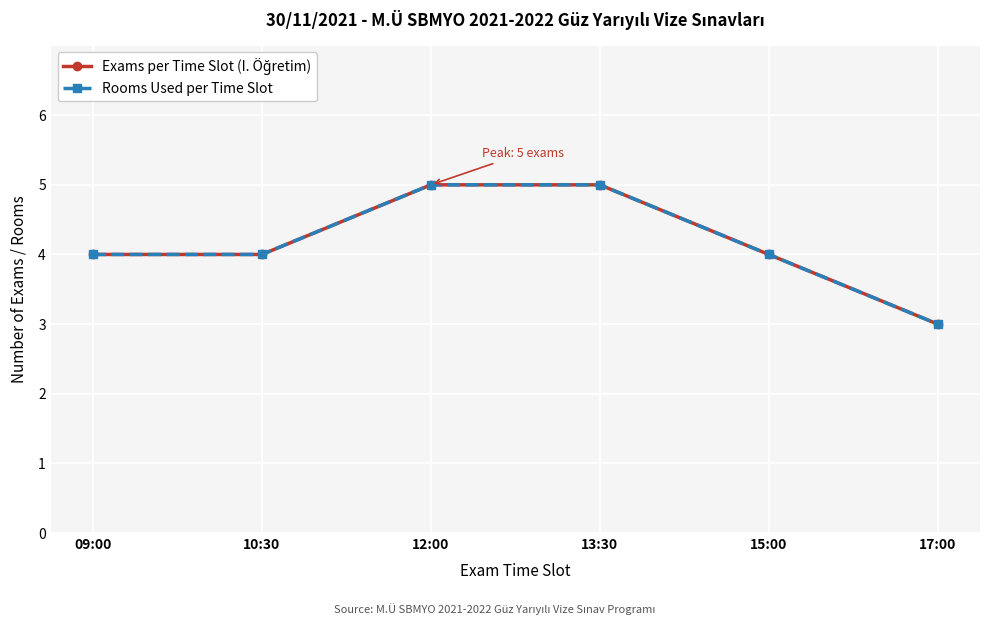

True or false: Exams per Time Slot (I. Öğretim) and Rooms Used per Time Slot cross at least once.

False